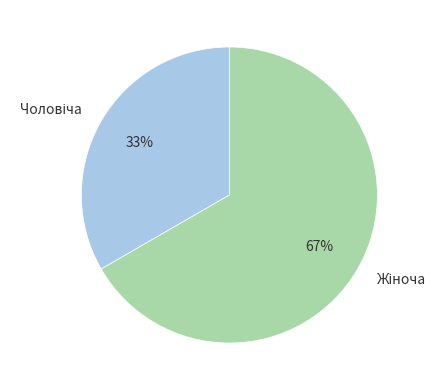

Is there a majority slice in this chart?

Yes